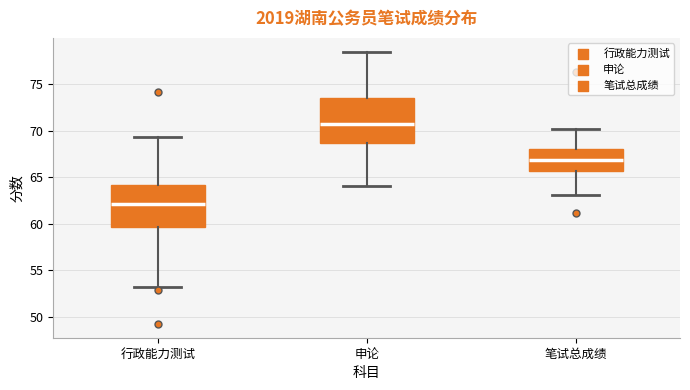

Reading left to right, read every box against the y-axis: the position of its median line, the range the box covers, and the ends of its whiskers. The values are not printed on the chart, so give them approximately, as read against the axis.

行政能力测试: median 62.0, box 59.5 to 64.0, whiskers 53.0 to 69.5
申论: median 71.0, box 68.5 to 73.5, whiskers 64.0 to 78.5
笔试总成绩: median 67.0, box 65.5 to 68.0, whiskers 63.0 to 70.0